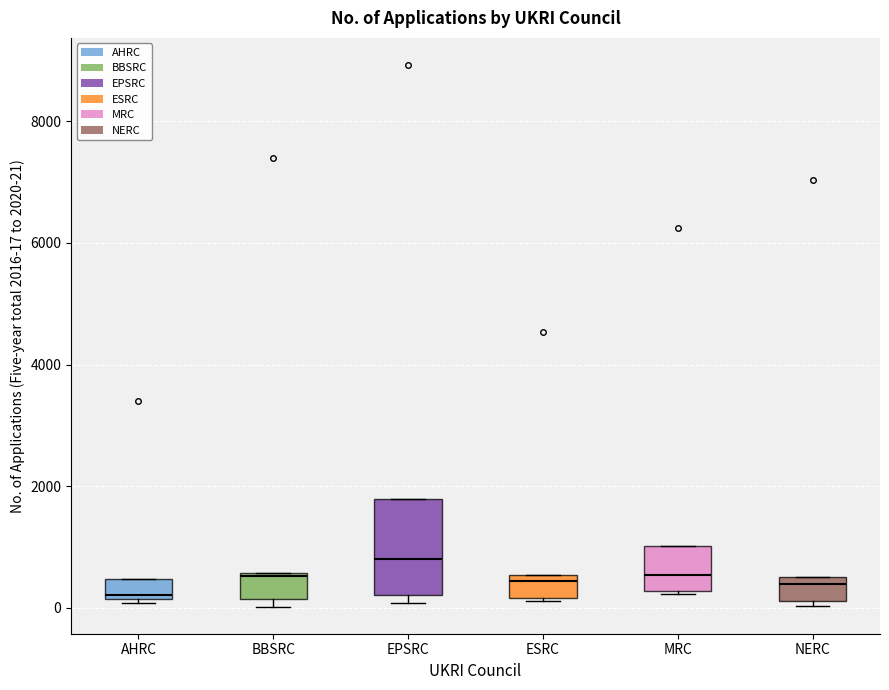

Comparing the boxes themselves (not the whiskers), which one is the tallest?

EPSRC